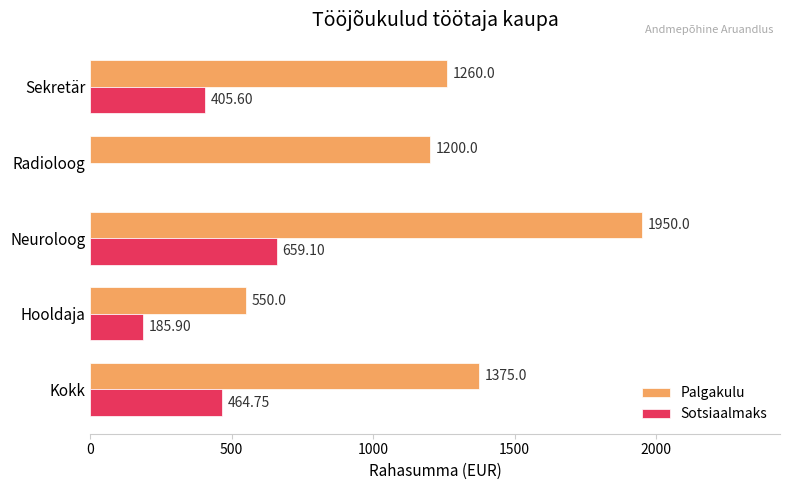

How many categories are shown in the chart?

5